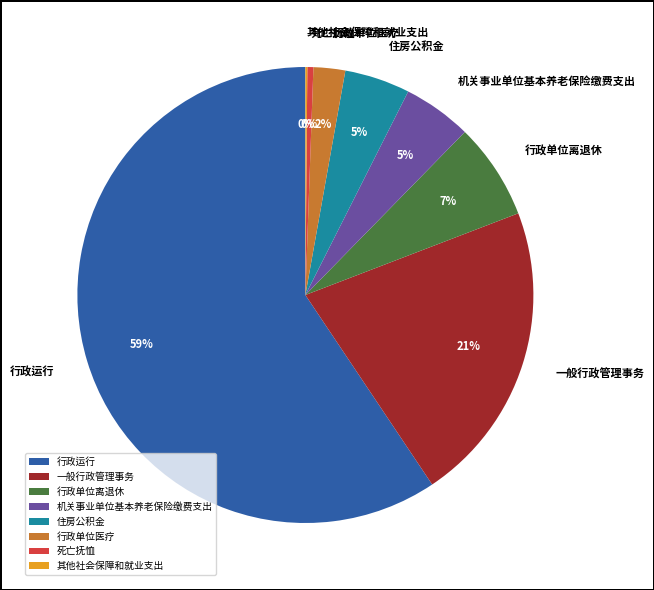

Which has a higher value, 行政单位离退休 or 一般行政管理事务?

一般行政管理事务